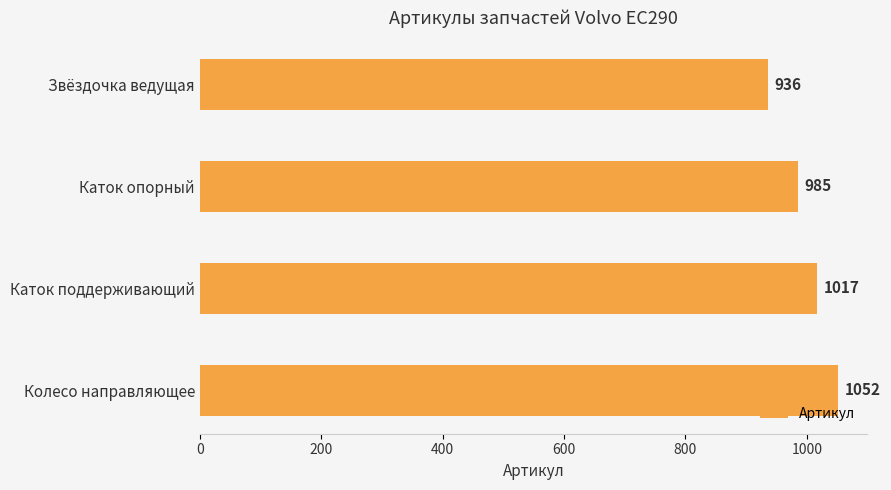

Which has a higher value, Звёздочка ведущая or Колесо направляющее?

Колесо направляющее